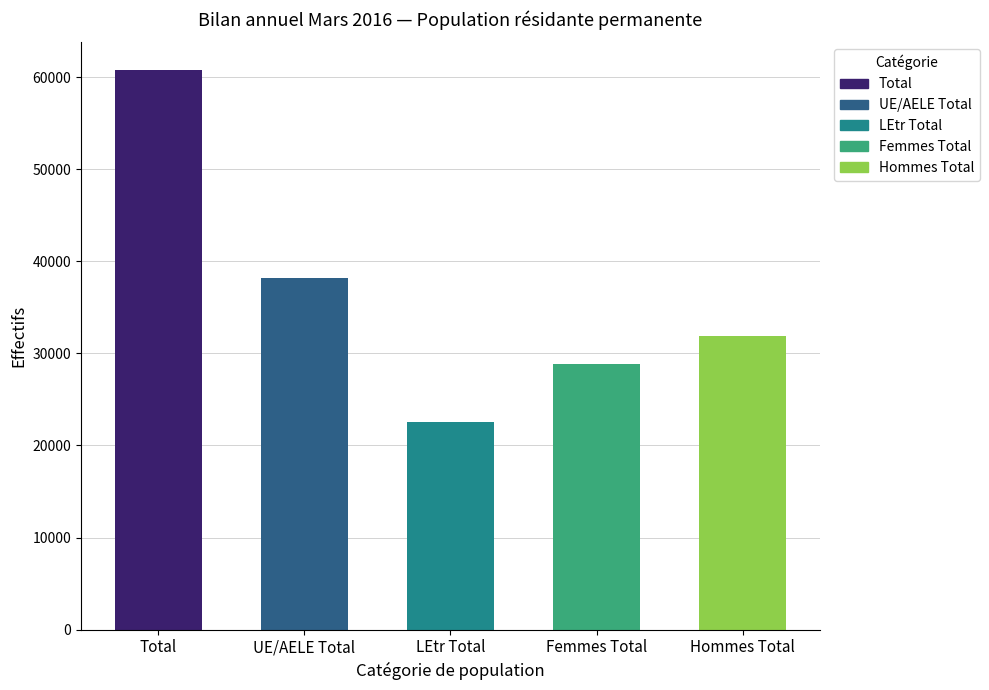

How many groups of bars are there?

5